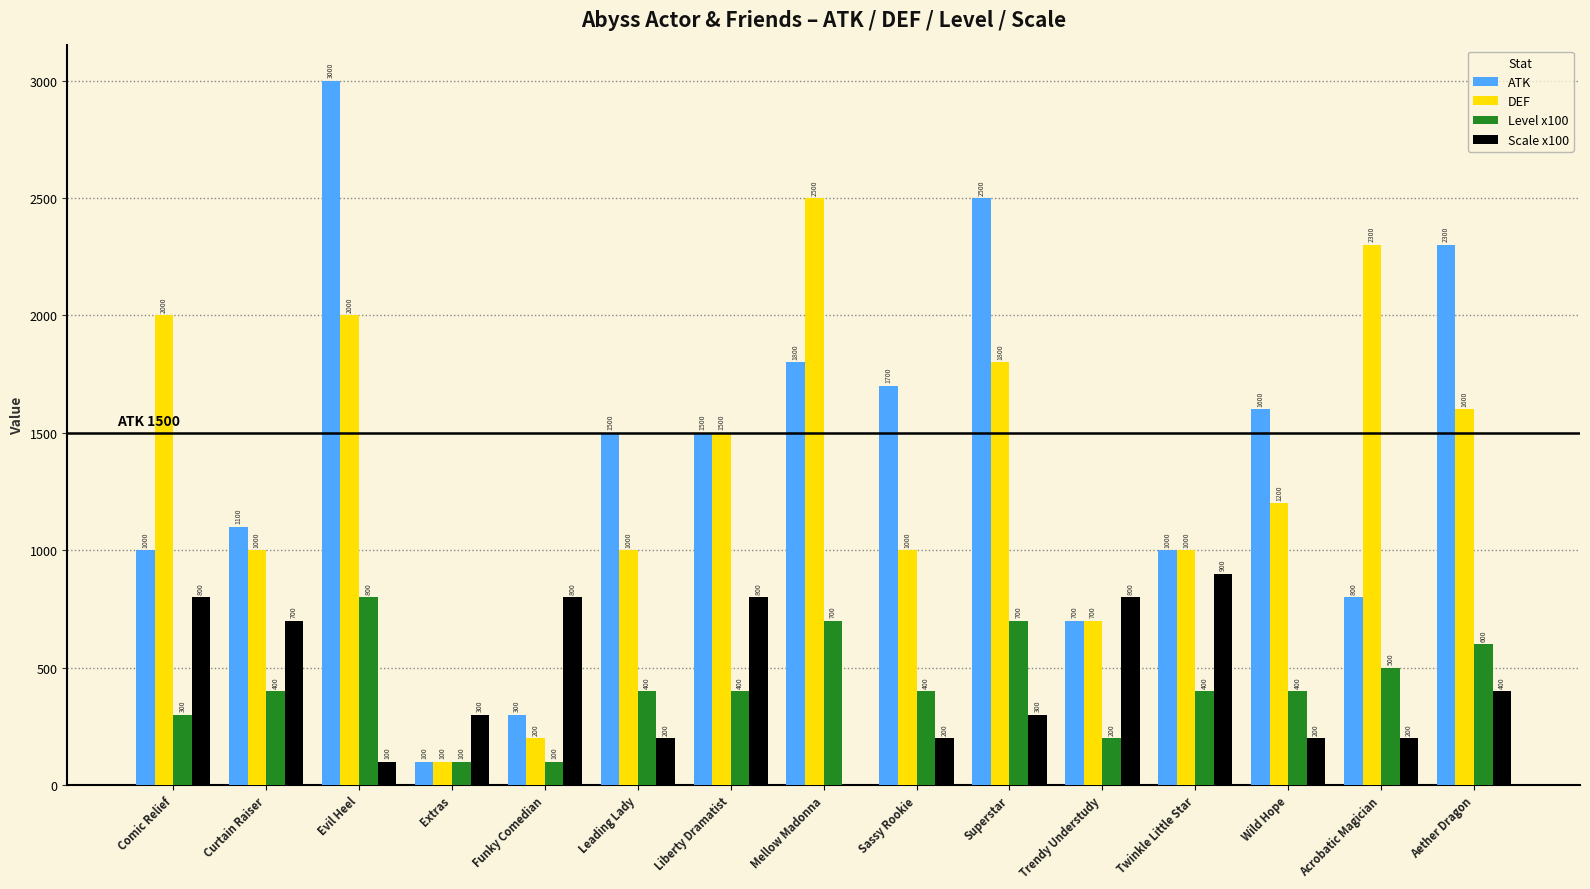

The Scale x100 series shows 800 at Comic Relief. True or false?

True